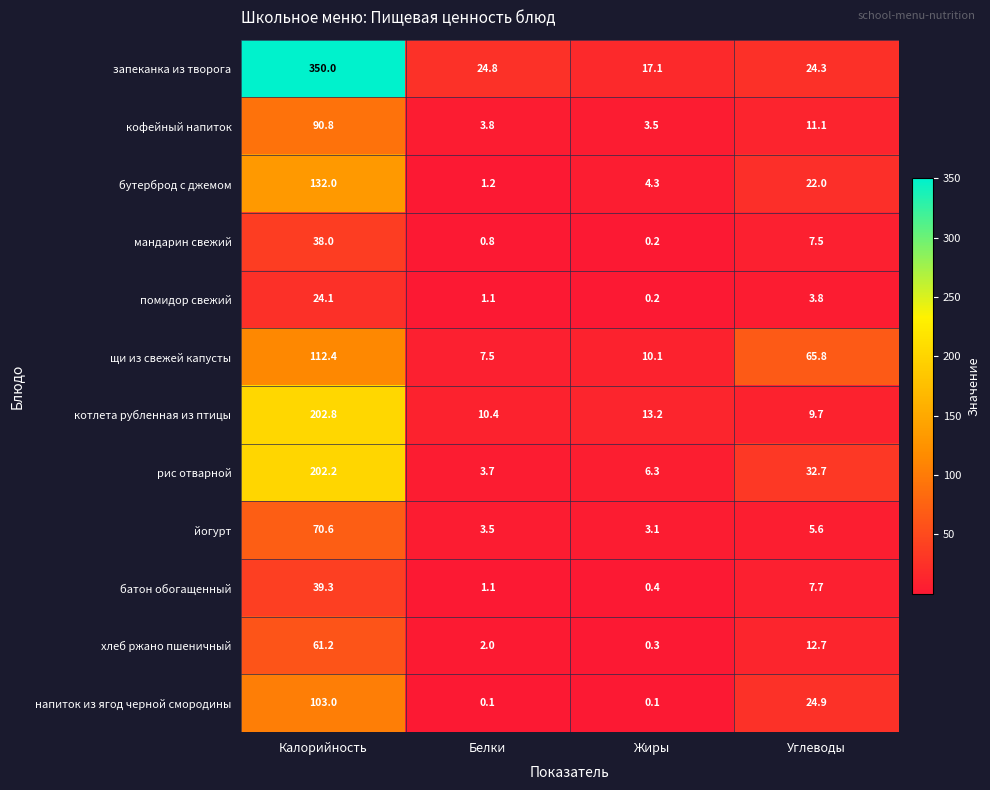

Which category has the highest value across all series?

Калорийность